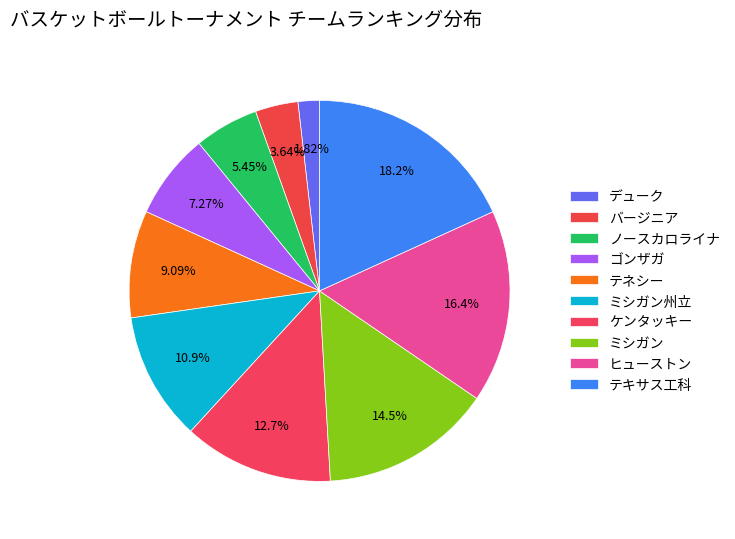

How many segments does this pie chart have?

10